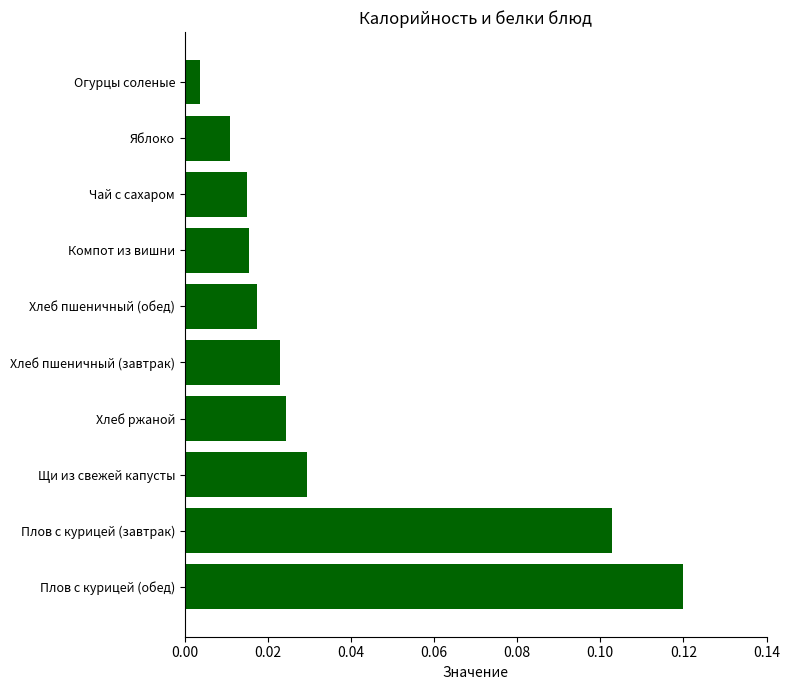

What is the sum of all values?

0.4